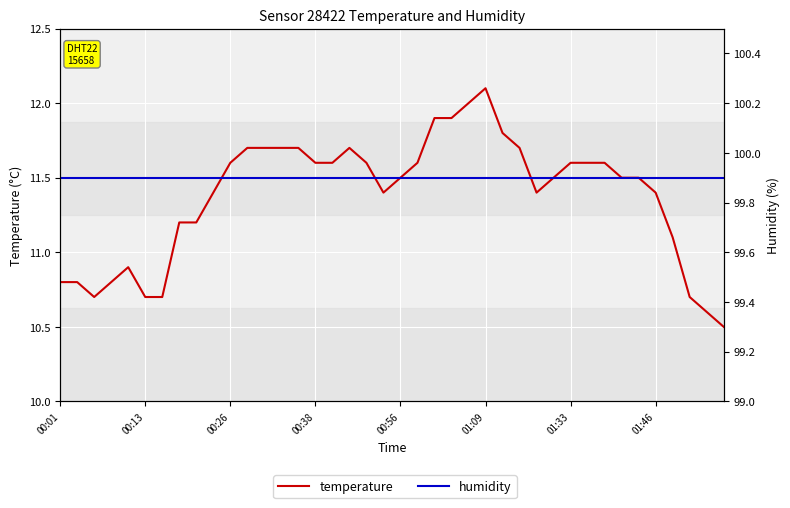

What is the label of the 5th point from the left?

00:56